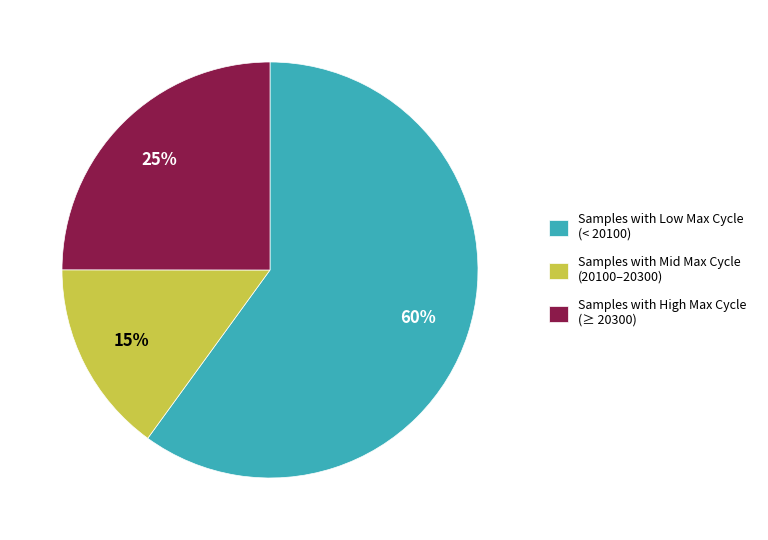

What is the largest slice in the pie chart?

Samples with Low Max Cycle (< 20100)